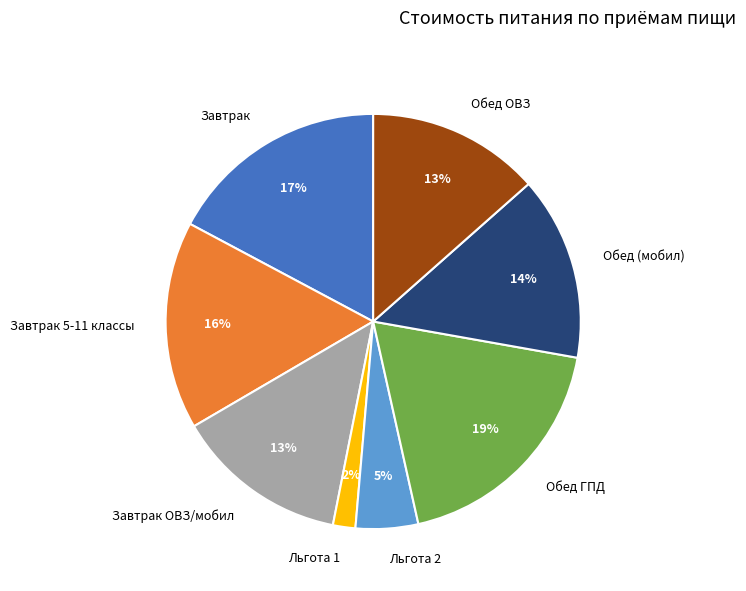

To the nearest percent, what is the difference between the largest and smallest slice percentages?

17%